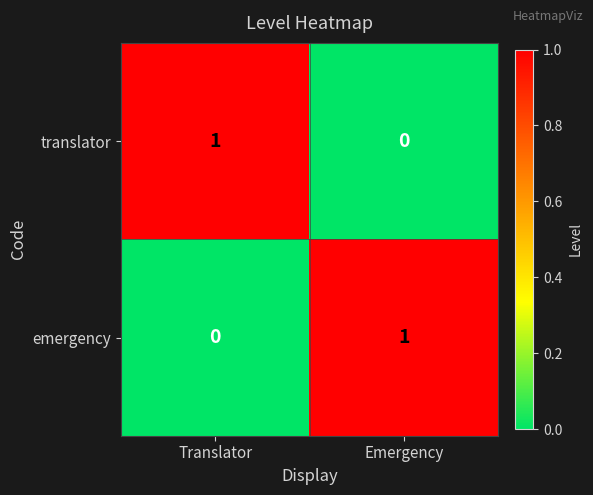

Where is emergency nearest to the value 0?

Translator